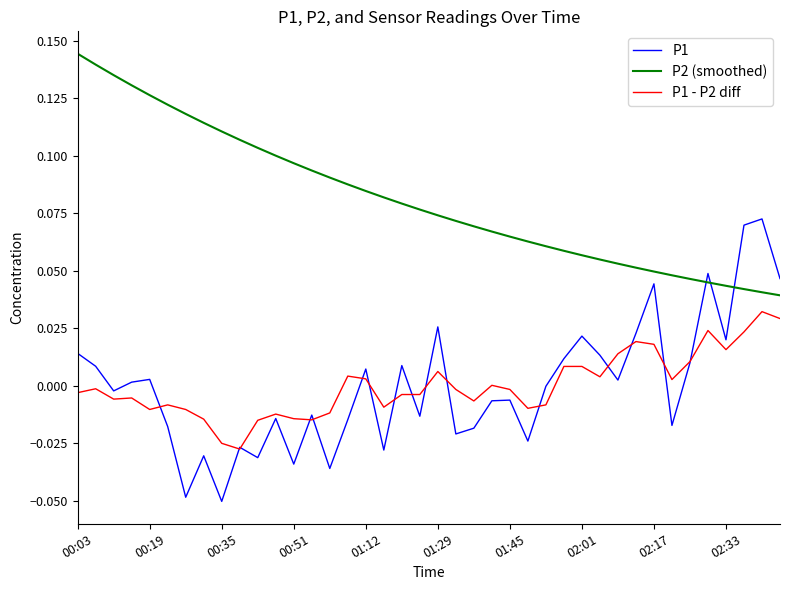

True or false: P2 (smoothed) and P1 - P2 diff intersect in this chart.

False